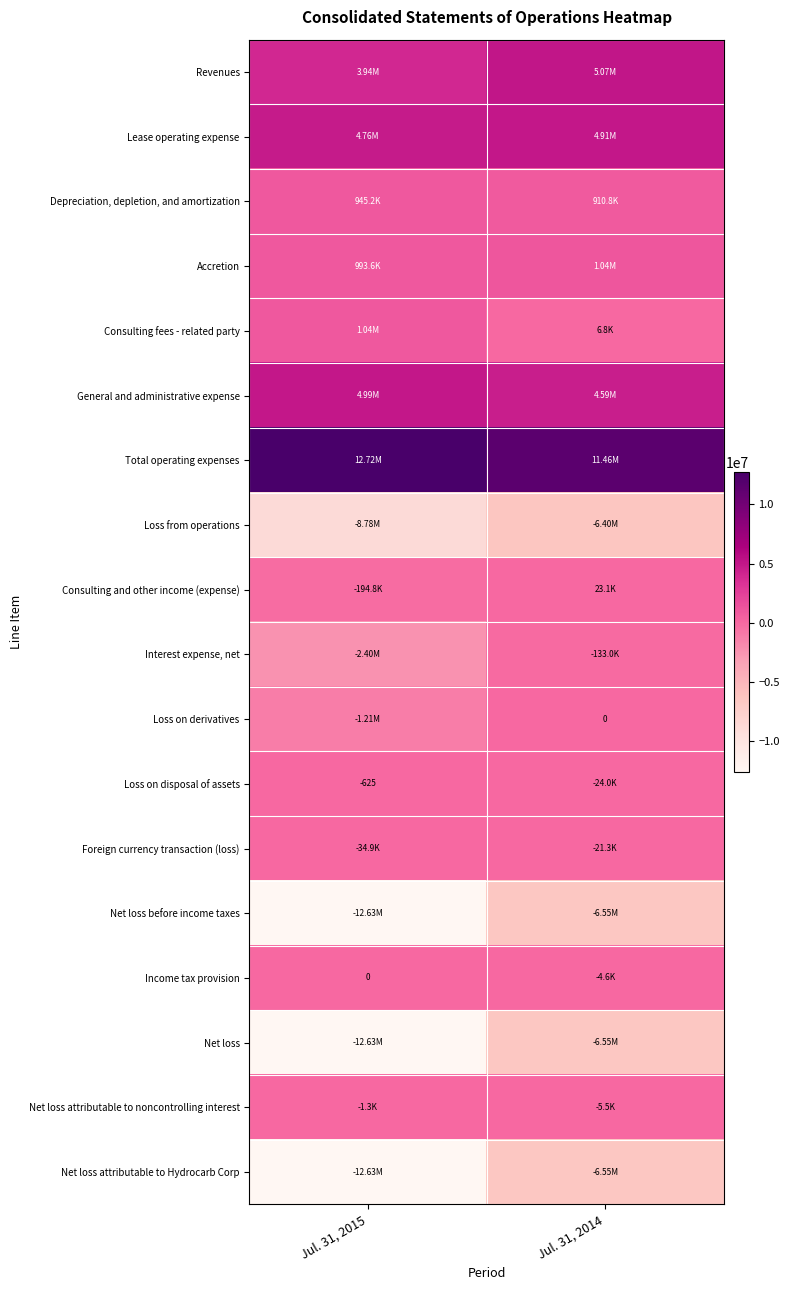

Between Jul. 31, 2015 and Jul. 31, 2014, which is larger?

Jul. 31, 2014